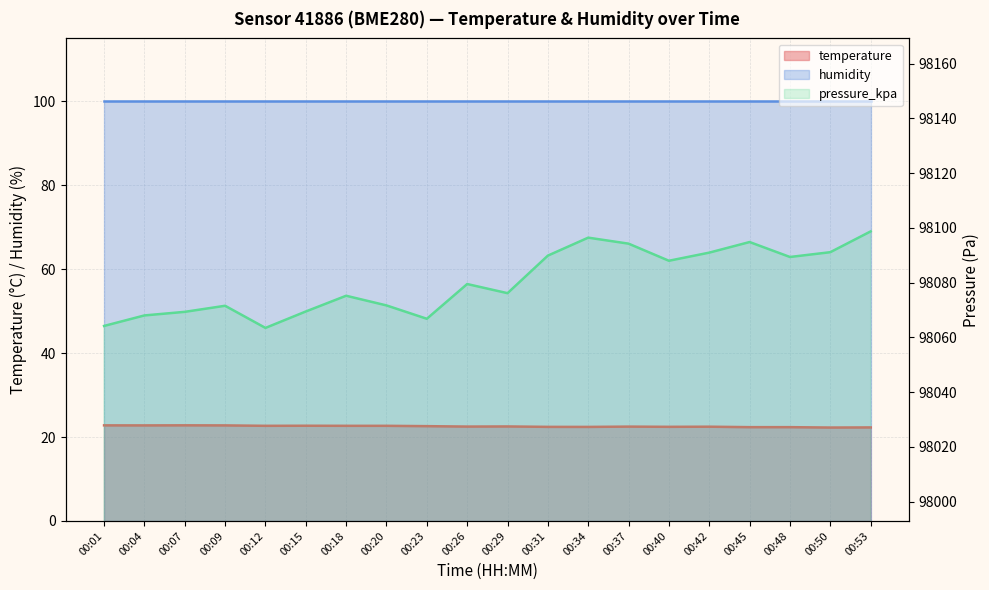

At which category is the sum across all series the highest?

00:53